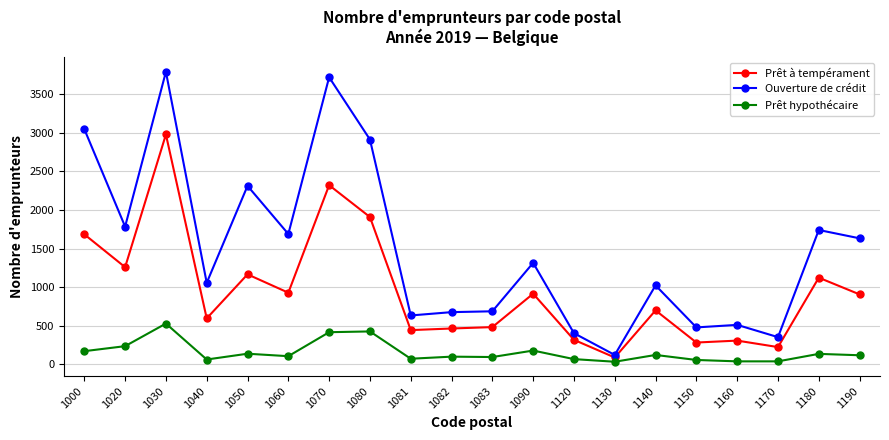

What is the maximum value shown in the chart?

3792